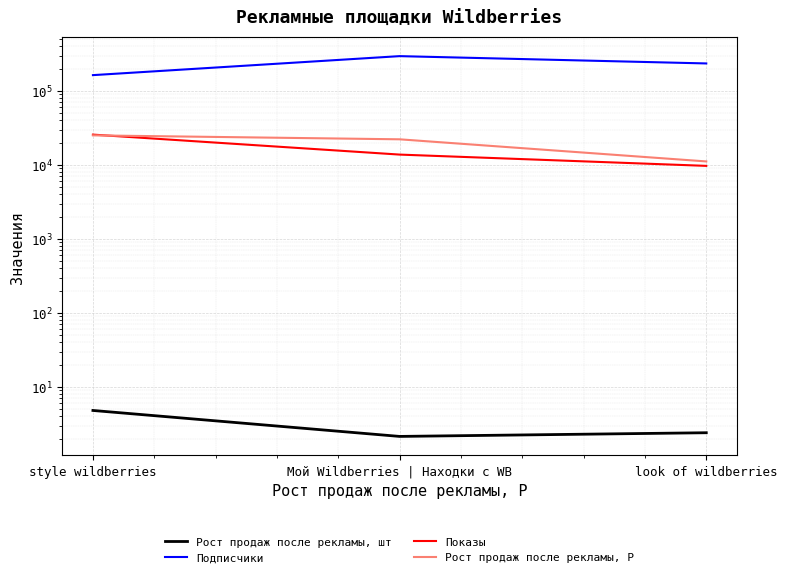

At how many categories does at least one series exceed 176159?

2